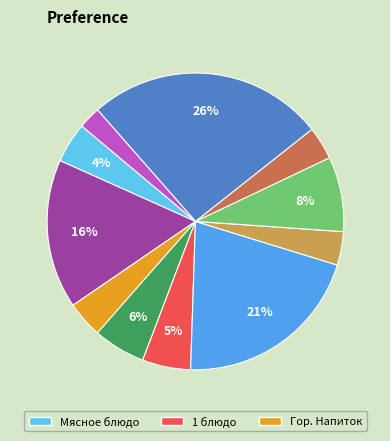

Is there a majority slice in this chart?

No